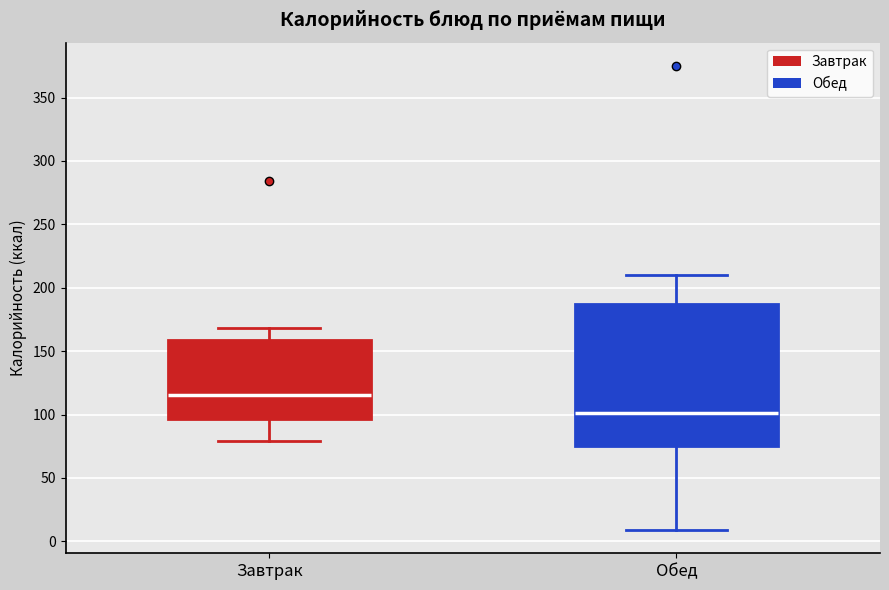

Where does the lower whisker of the box for Завтрак end on the y-axis? The values are not printed on the chart, so give them approximately, as read against the axis.

80